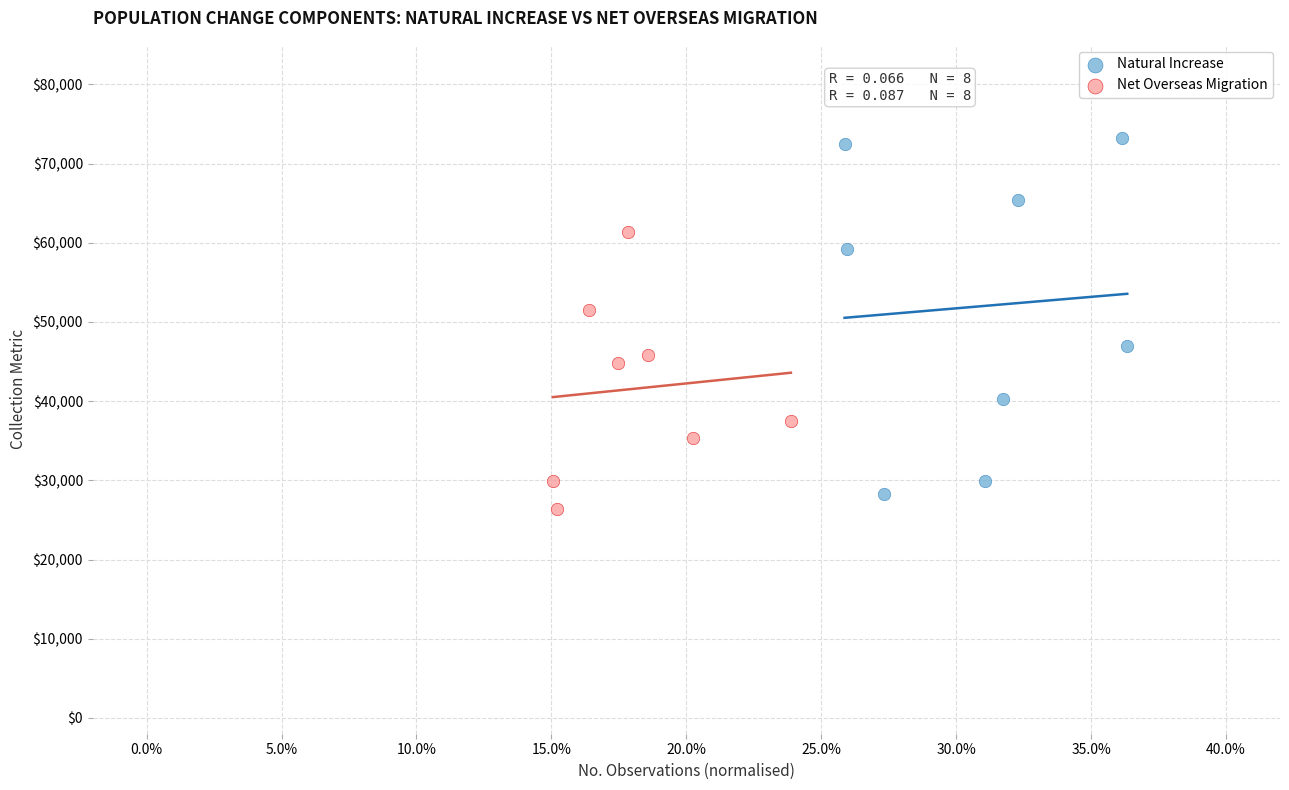

Which series contains the lowest Y value?

Net Overseas Migration